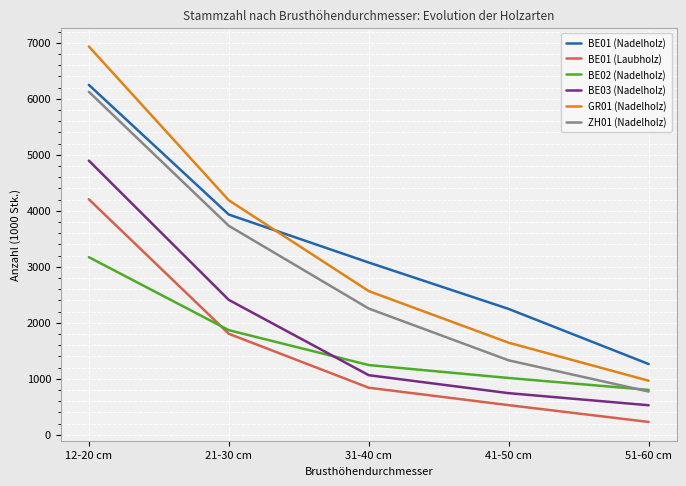

How many distinct data groups are displayed?

6